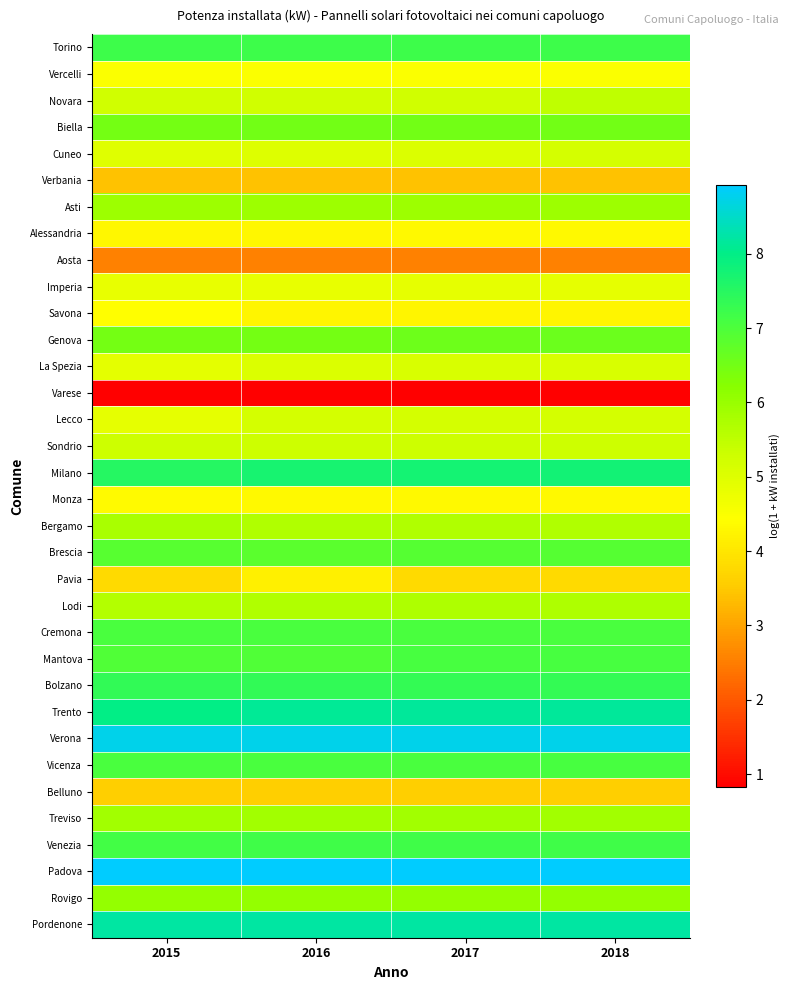

Reading right to left, what are all the values shown in this chart?

Torino: 2018=7.2	2017=7.2	2016=7.2	2015=7.2
Vercelli: 2018=4.5	2017=4.5	2016=4.5	2015=4.5
Novara: 2018=5.5	2017=5.2	2016=5.2	2015=5.2
Biella: 2018=6.5	2017=6.5	2016=6.5	2015=6.5
Cuneo: 2018=5.2	2017=5.0	2016=5.0	2015=5.0
Verbania: 2018=3.4	2017=3.4	2016=3.4	2015=3.4
Asti: 2018=5.9	2017=5.9	2016=5.9	2015=5.9
Alessandria: 2018=4.3	2017=4.3	2016=4.3	2015=4.3
Aosta: 2018=2.6	2017=2.6	2016=2.6	2015=2.6
Imperia: 2018=4.9	2017=4.9	2016=4.8	2015=4.8
Savona: 2018=4.3	2017=4.3	2016=4.3	2015=4.4
Genova: 2018=6.6	2017=6.6	2016=6.5	2015=6.5
La Spezia: 2018=5.1	2017=5.1	2016=5.0	2015=4.9
Varese: 2018=0.8	2017=0.8	2016=0.8	2015=0.8
Lecco: 2018=5.2	2017=5.2	2016=5.2	2015=4.9
Sondrio: 2018=5.3	2017=5.3	2016=5.3	2015=5.3
Milano: 2018=7.8	2017=7.7	2016=7.7	2015=7.5
Monza: 2018=4.3	2017=4.3	2016=4.3	2015=4.3
Bergamo: 2018=5.7	2017=5.7	2016=5.7	2015=5.8
Brescia: 2018=6.9	2017=6.9	2016=6.8	2015=6.8
Pavia: 2018=3.8	2017=3.8	2016=4.2	2015=3.8
Lodi: 2018=5.7	2017=5.7	2016=5.7	2015=5.6
Cremona: 2018=7.0	2017=7.0	2016=7.0	2015=7.0
Mantova: 2018=7.1	2017=7.1	2016=7.0	2015=6.9
Bolzano: 2018=7.3	2017=7.3	2016=7.3	2015=7.3
Trento: 2018=8.1	2017=8.1	2016=8.1	2015=8.0
Verona: 2018=8.7	2017=8.7	2016=8.7	2015=8.7
Vicenza: 2018=7.1	2017=7.0	2016=7.0	2015=7.0
Belluno: 2018=3.6	2017=3.6	2016=3.6	2015=3.6
Treviso: 2018=5.9	2017=5.9	2016=5.9	2015=5.9
Venezia: 2018=7.2	2017=7.2	2016=7.2	2015=7.1
Padova: 2018=8.9	2017=8.9	2016=8.9	2015=8.9
Rovigo: 2018=6.1	2017=6.1	2016=6.1	2015=6.1
Pordenone: 2018=8.2	2017=8.2	2016=8.2	2015=8.2